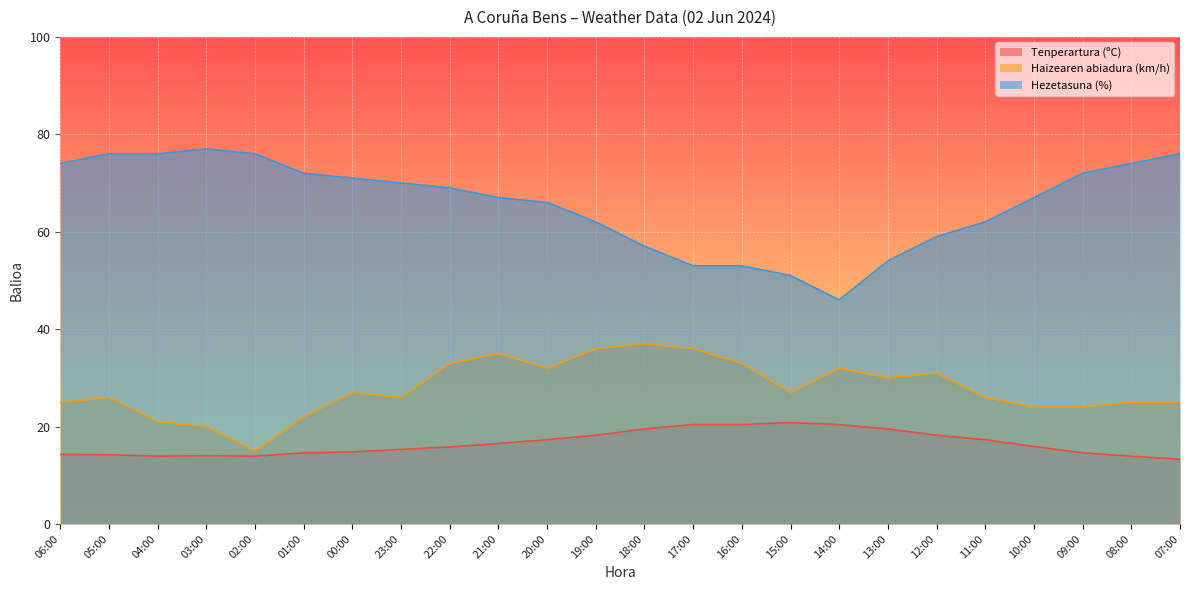

What position from the left is 23:00?

8